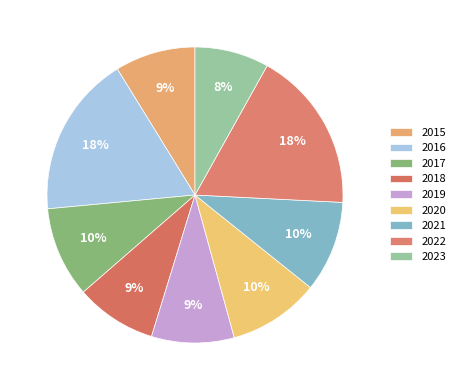

True or false: 2023 accounts for 1% of the total.

False